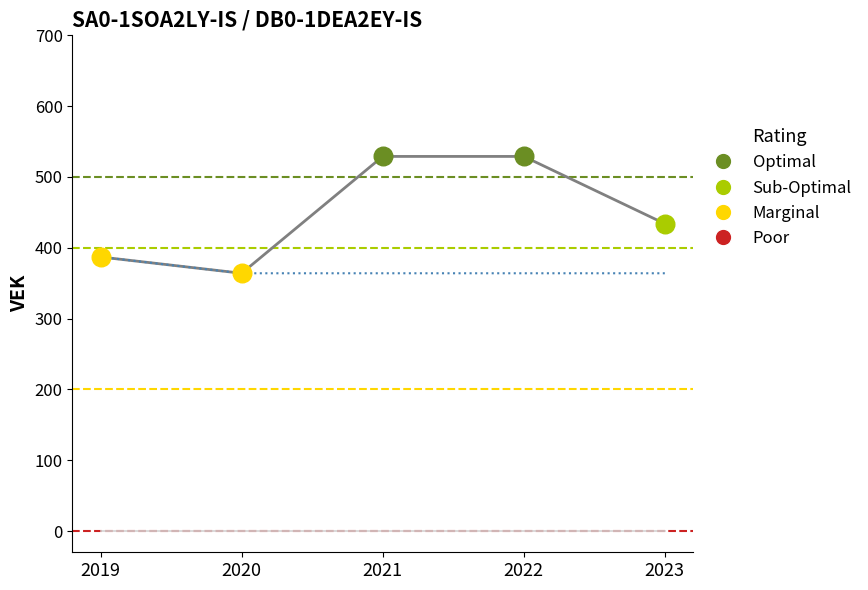

At which category is the sum across all series the highest?

2019